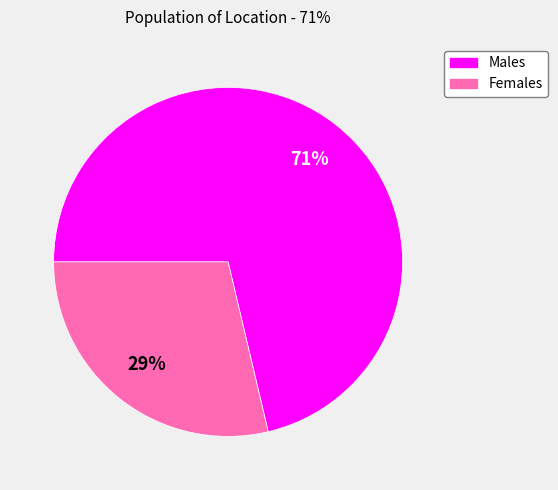

Is the sum of Females and Males greater than half?

Yes